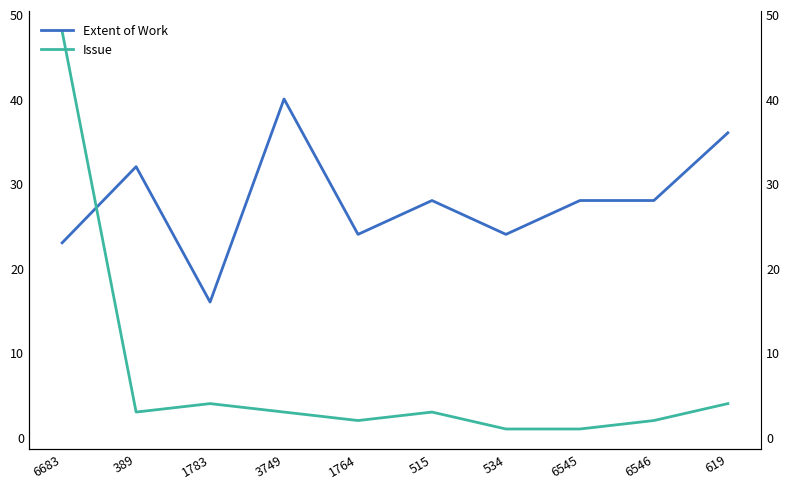

In Issue, how many points are lower than both neighbors (excluding endpoints)?

2